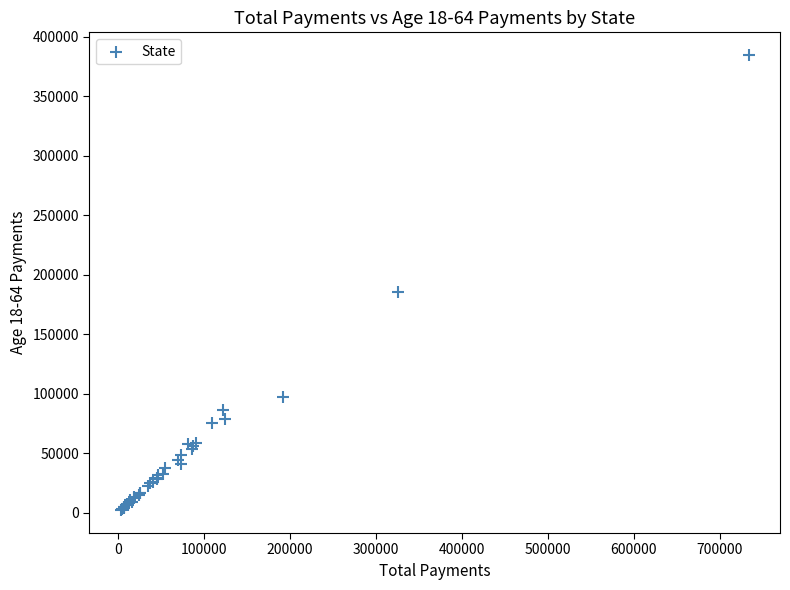

What Y value in the scatter plot is closest to 193382?

185923